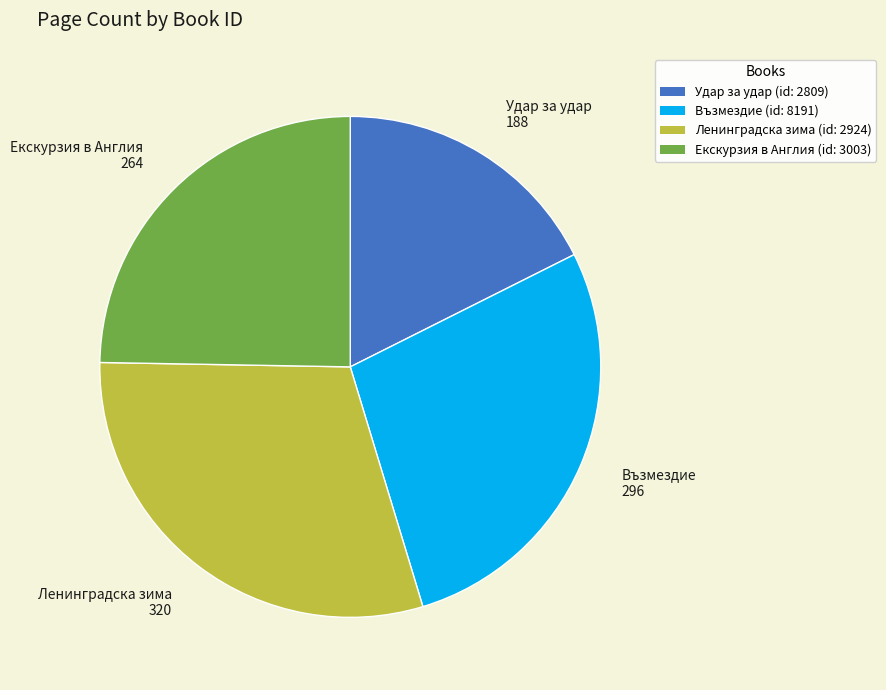

What is the smallest slice in the pie chart?

Удар за удар